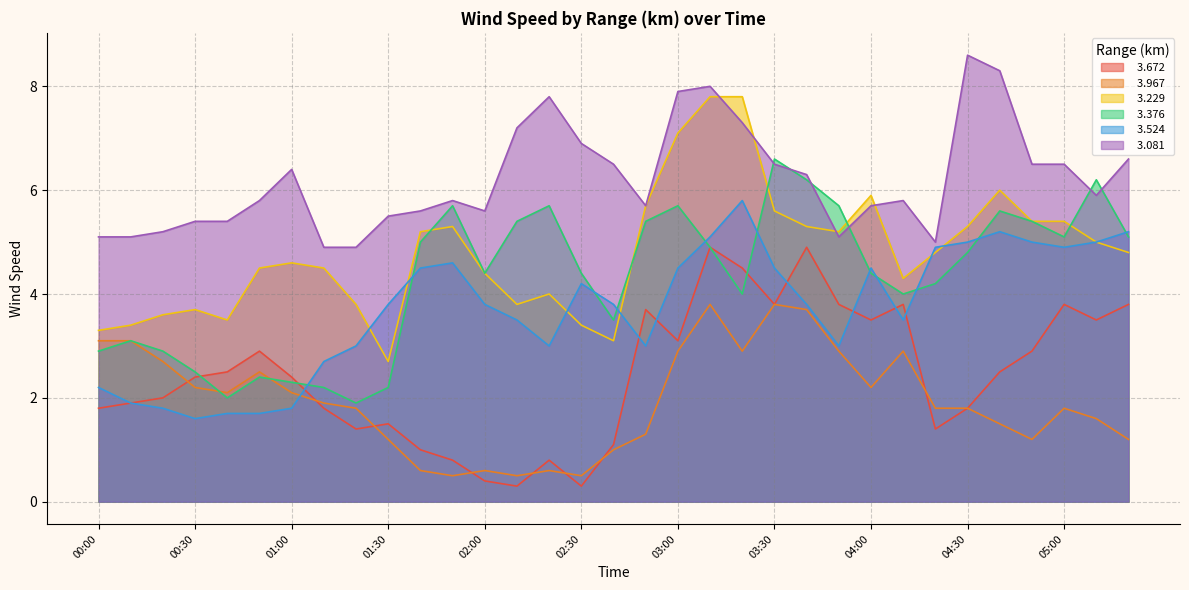

Which category has the lowest value across all series?

02:10